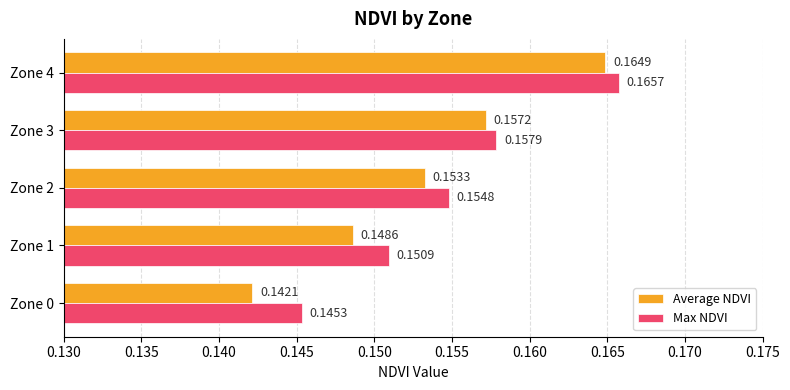

Is the value of Max NDVI at Zone 1 greater than the value of Average NDVI at Zone 1?

Yes